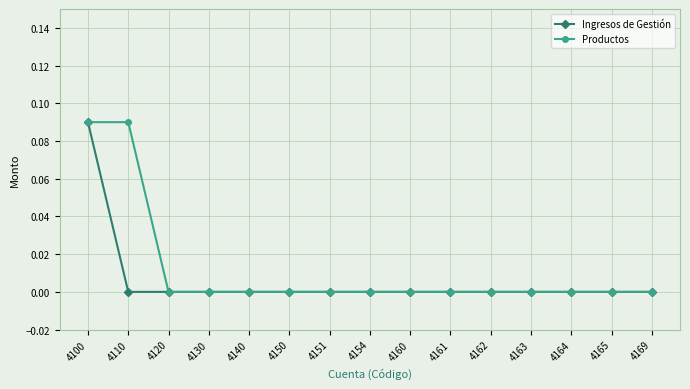

Which series changed the most between 4110 and 4120?

Productos